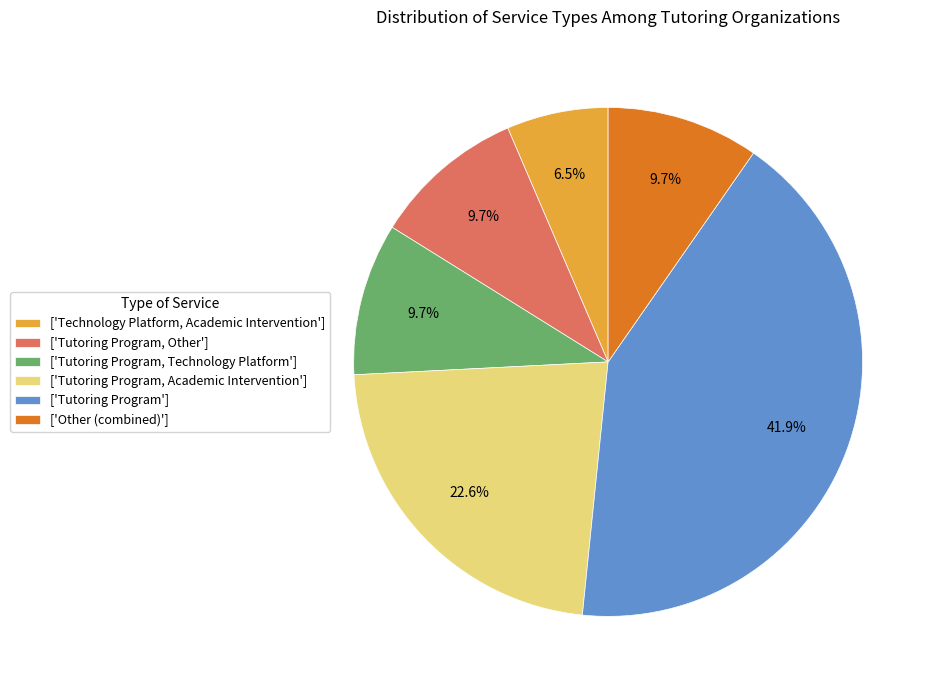

How many slices are in this pie chart?

6